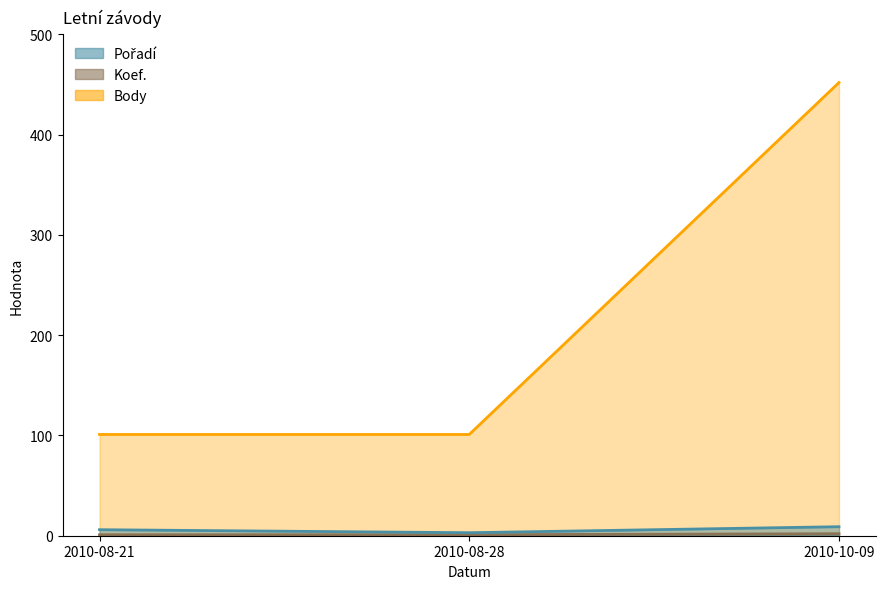

Reading left to right, transcribe all the data shown in this chart.

Pořadí: 2010-08-21=6	2010-08-28=3	2010-10-09=9
Koef.: 2010-08-21=101	2010-08-28=101	2010-10-09=452
Body: 2010-08-21=1	2010-08-28=1	2010-10-09=2